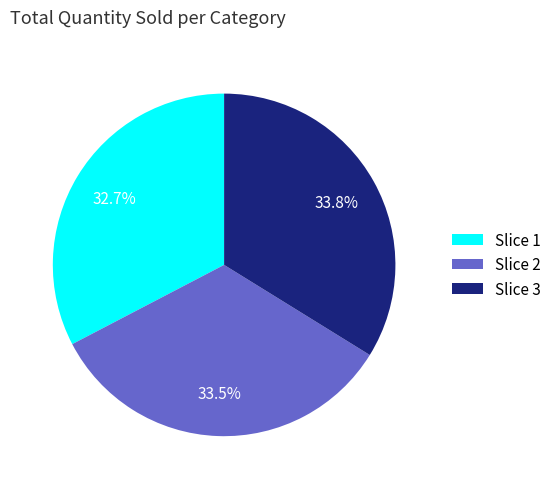

Is there a majority slice in this chart?

No